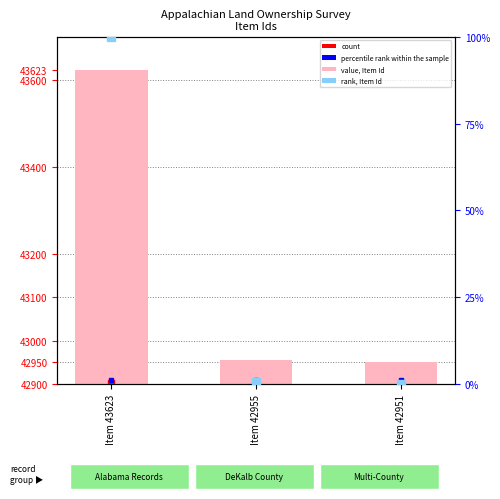

Which category has the highest value in the rank, Item Id = value series?

Item 43623